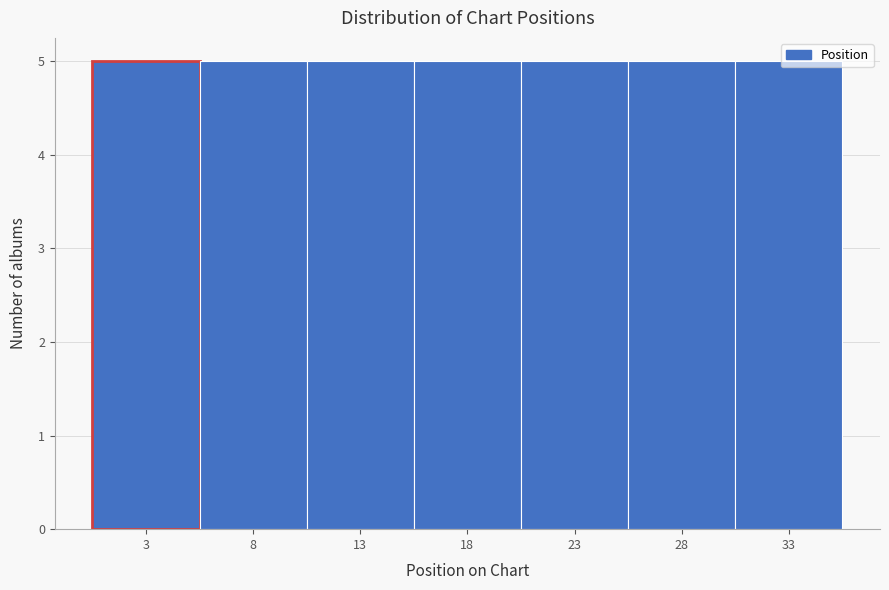

How tall is the bar that spans 0.5 to 5.5 on the x-axis? The values are not printed on the chart, so give them approximately, as read against the axis.

5